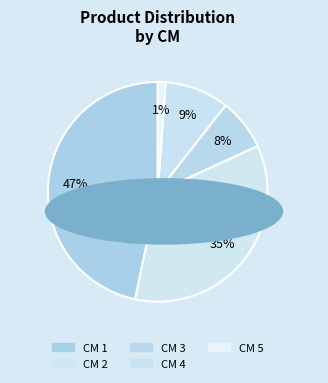

How many slices are in this pie chart?

5